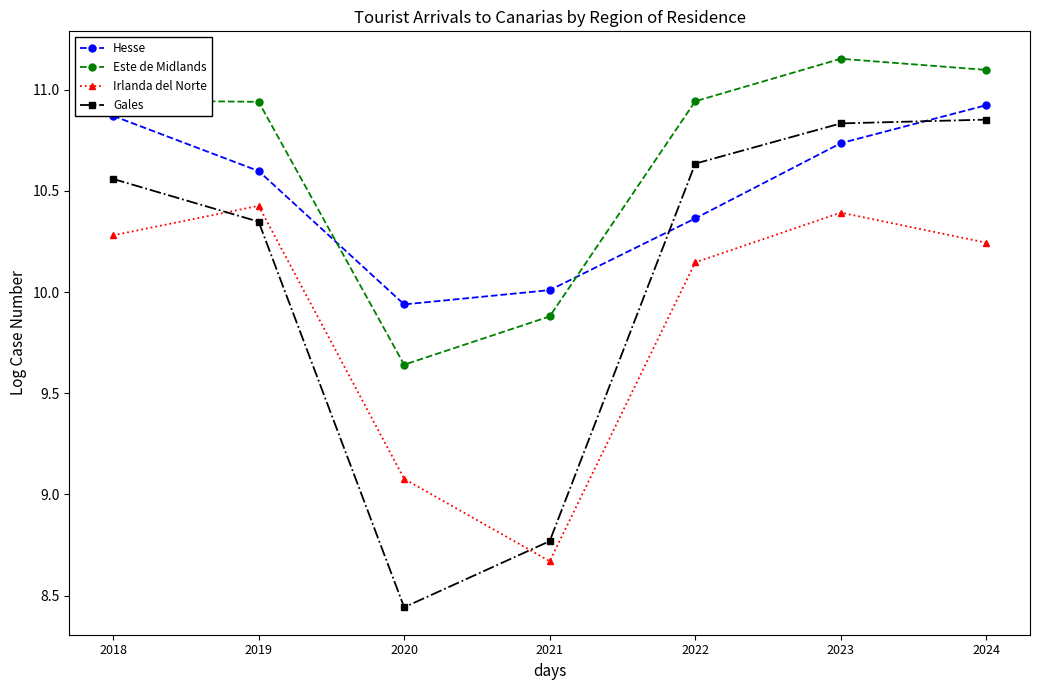

At how many categories does at least one series exceed 8?

7